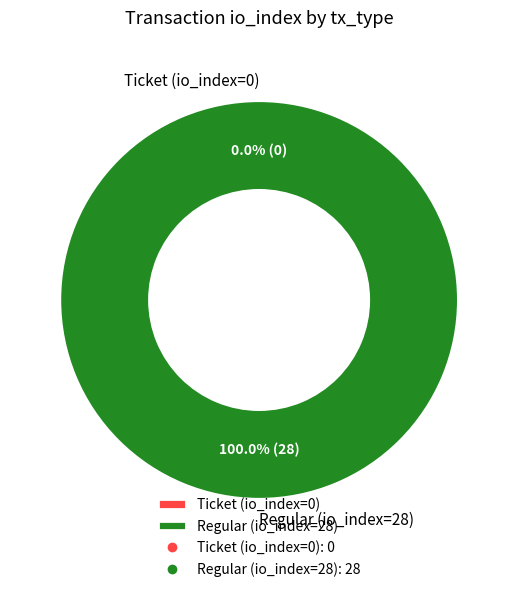

Which category accounts for the majority?

Regular (io_index=28)